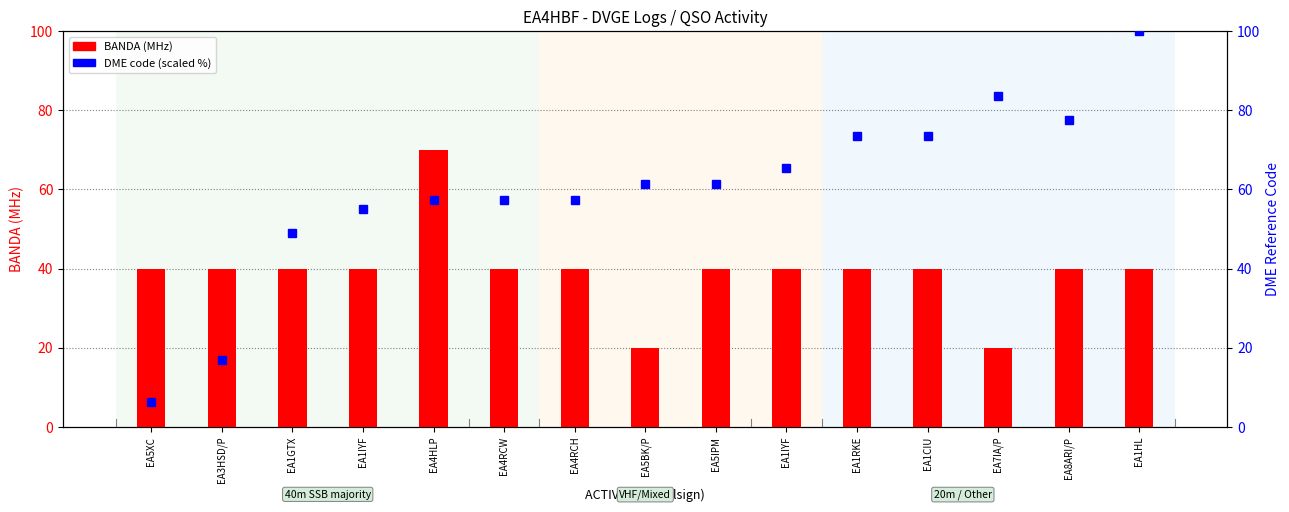

List the labels in order of BANDA (MHz) value, largest first.

EA4HLP, EA5XC, EA3HSD/P, EA1GTX, EA1IYF, EA4RCW, EA4RCH, EA5IPM, EA1IYF, EA1RKE, EA1CIU, EA8ARI/P, EA1HL, EA5BK/P, EA7IA/P